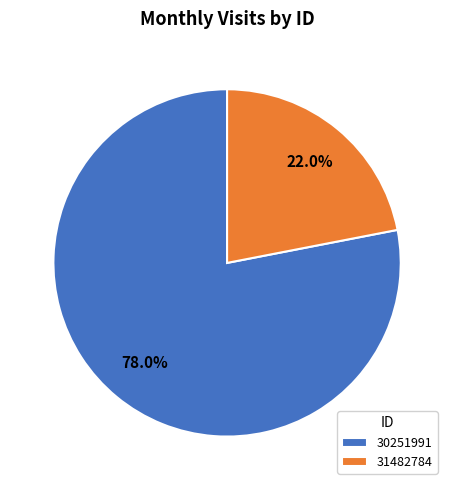

What is the smallest slice in the pie chart?

31482784